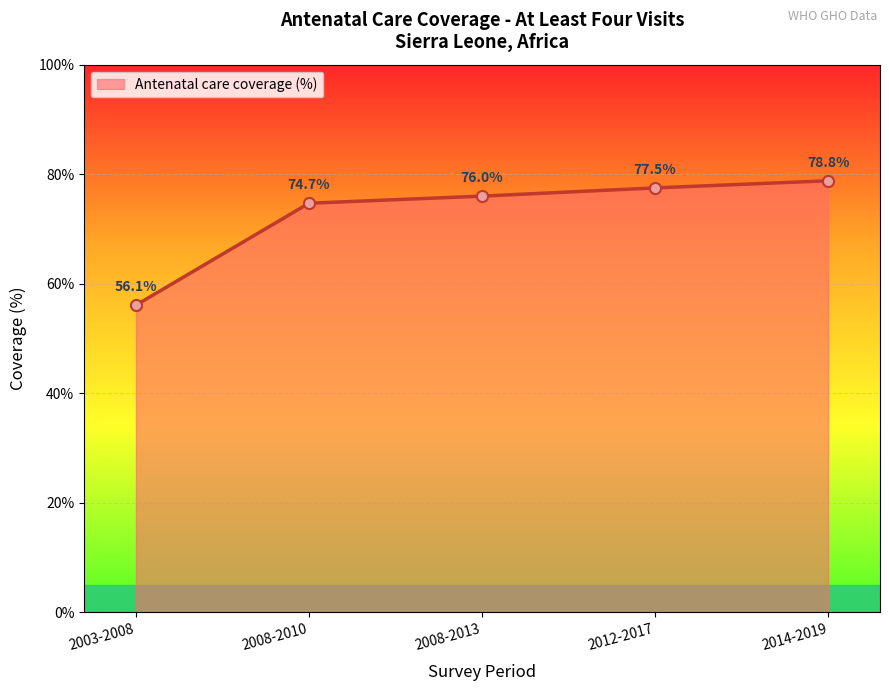

Reading left to right, extract all data points from this chart.

2003-2008=56.1	2008-2010=74.7	2008-2013=76.0	2012-2017=77.5	2014-2019=78.8